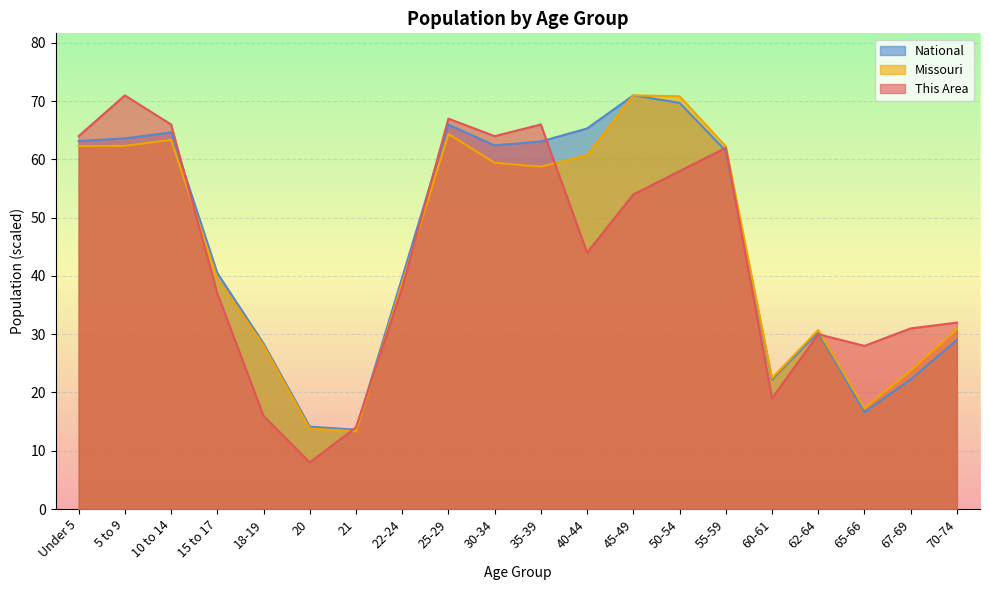

Count the number of categories in the chart.

20